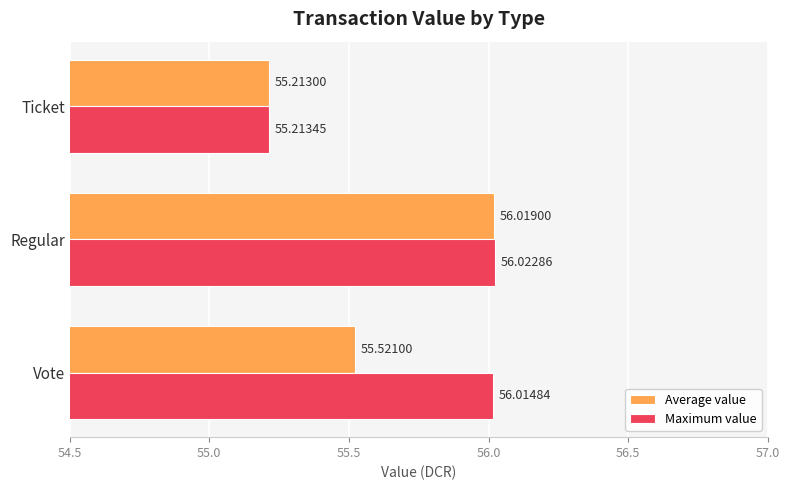

At which category is the sum across all series the highest?

Regular